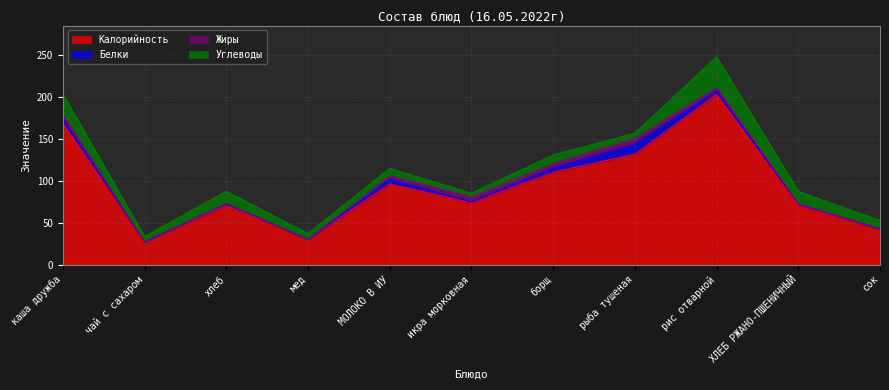

True or false: Белки and Жиры cross at least once.

True